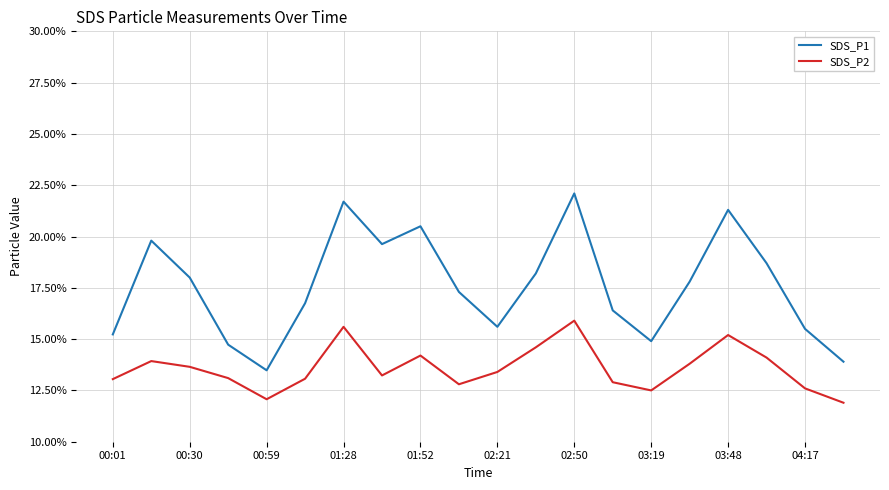

What is the difference between the maximum and minimum values in the SDS_P1 series?

8.6